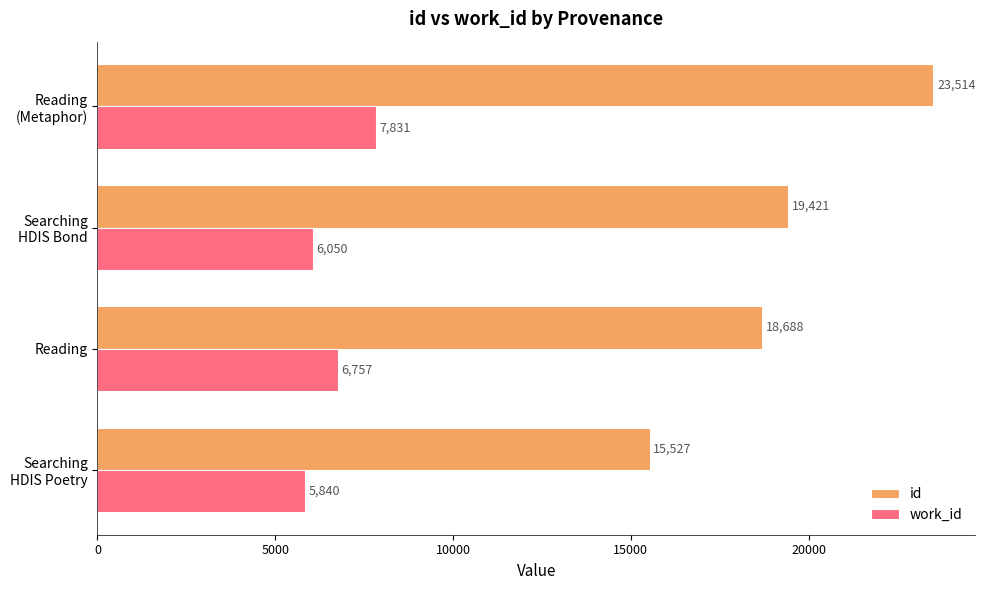

The value of id at Reading is 18688.3. True or false?

True